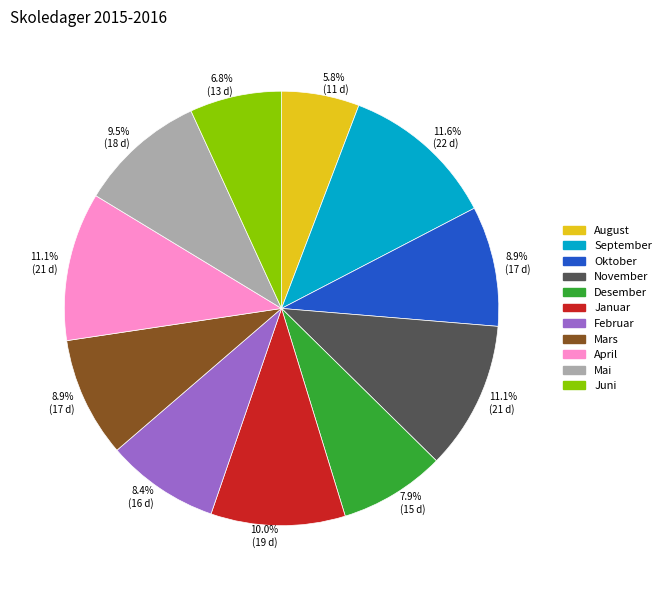

Is there a majority slice in this chart?

No